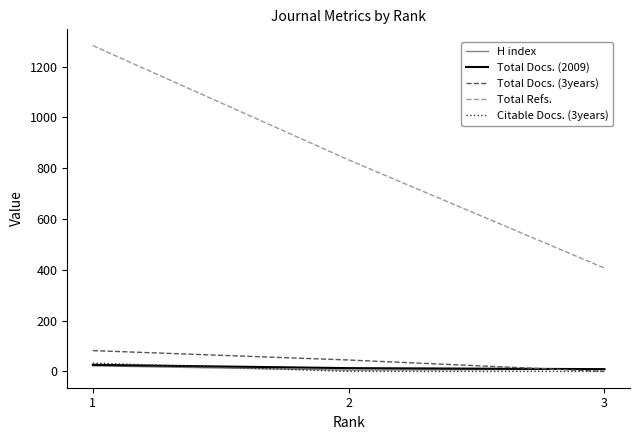

What is the highest value of the Total Docs. (3years) series?

82